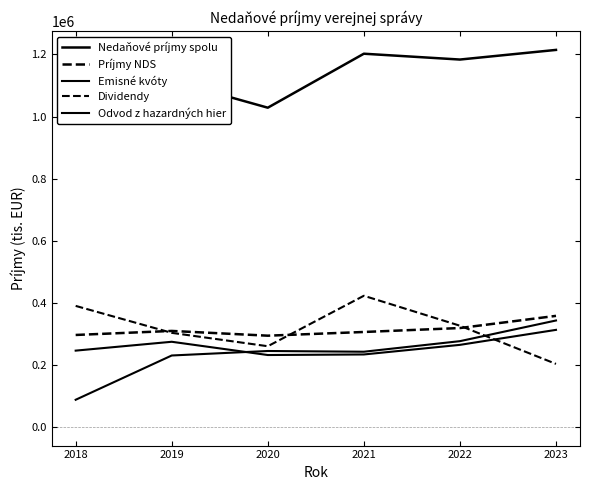

What is the total value across all series at 2019?

2230323.9